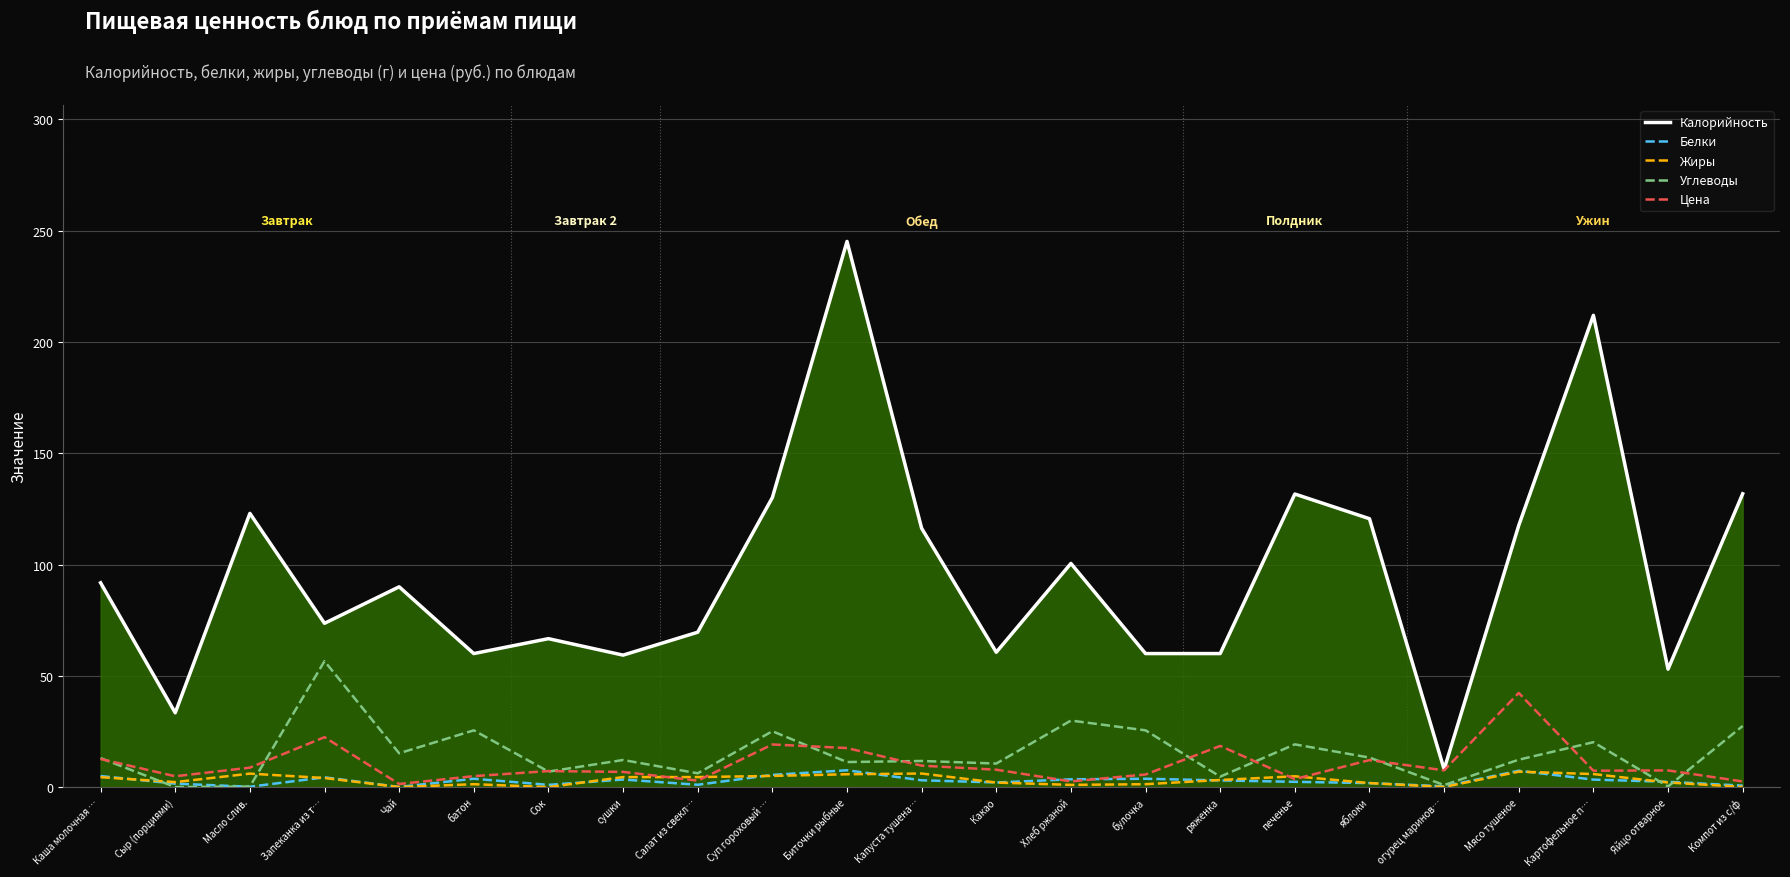

Which series has the widest spread of values?

Калорийность